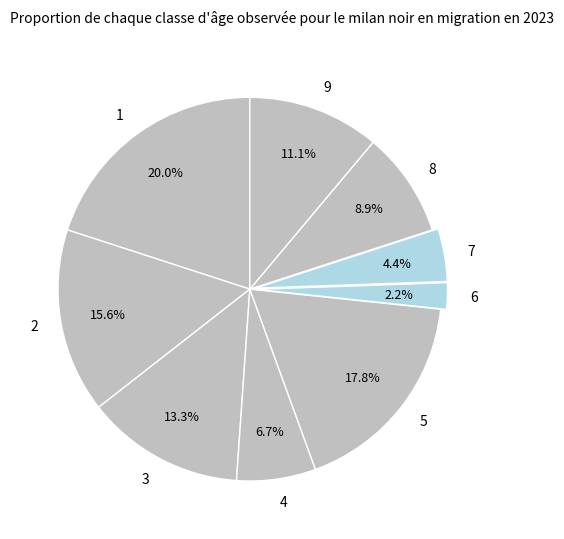

Which slice is the smallest?

6